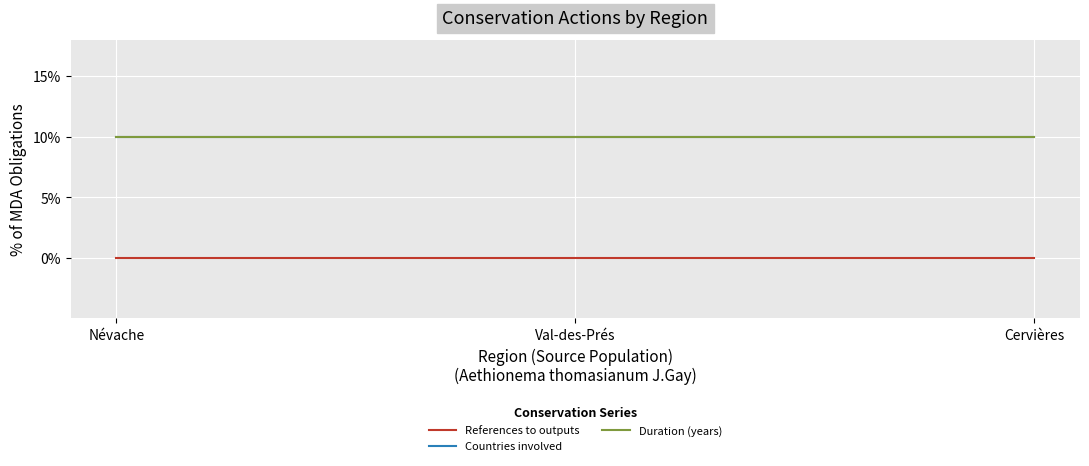

What is the label of the 2nd point from the right?

Val-des-Prés